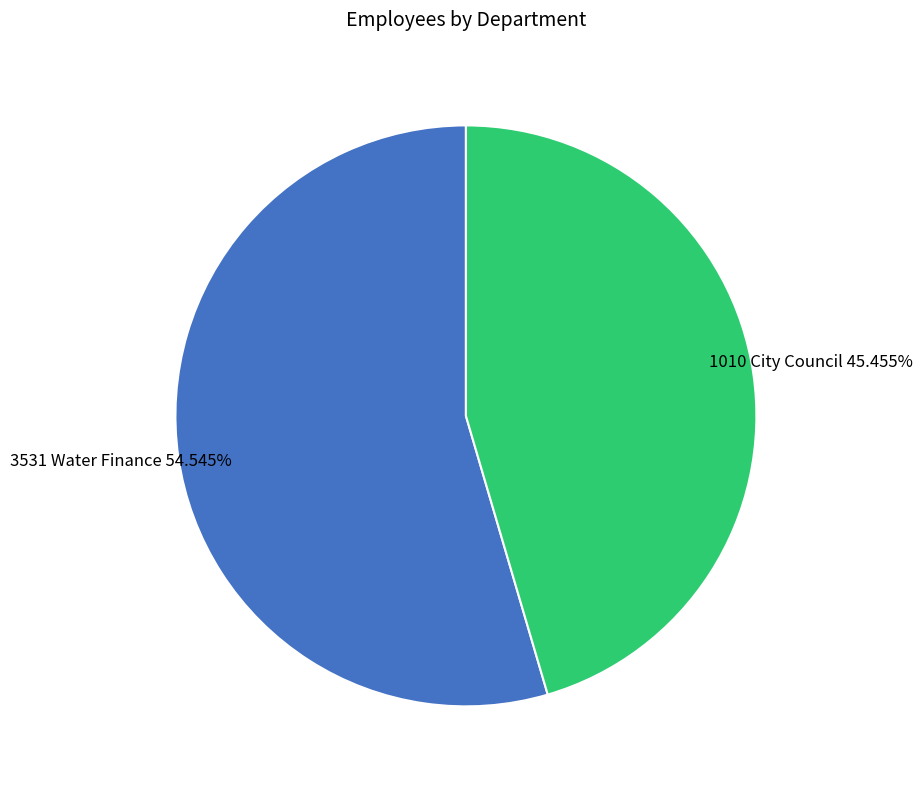

What is the total percentage of 3531 Water Finance and 1010 City Council?

100.0%